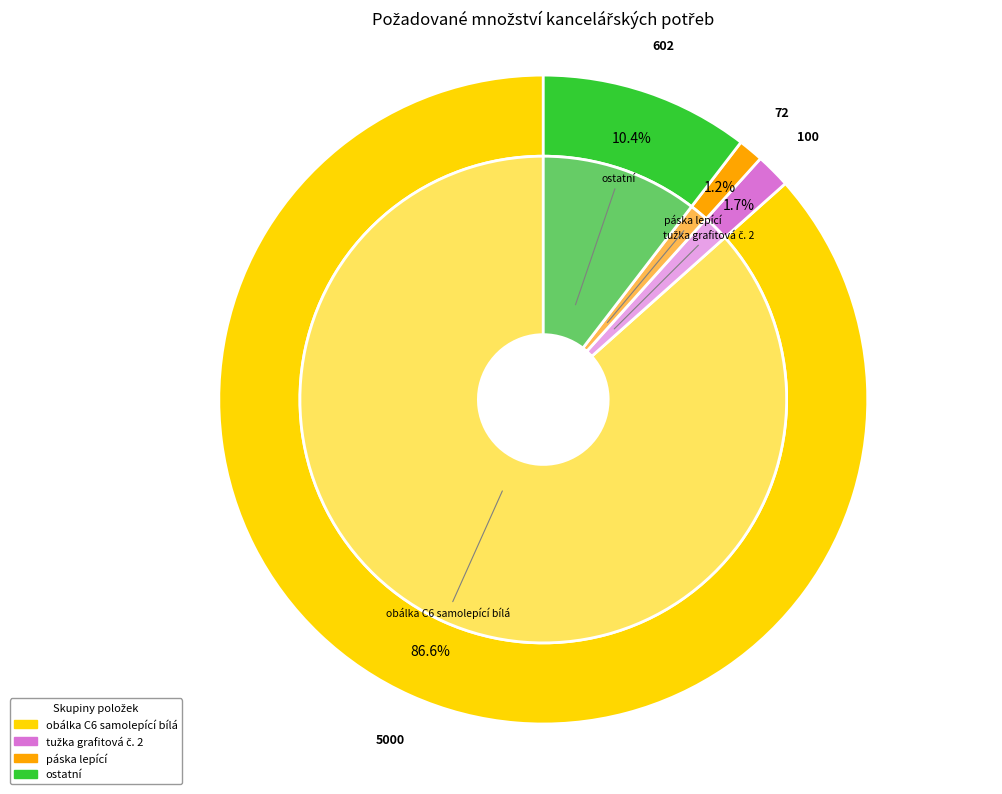

Is there a majority slice in this chart?

Yes